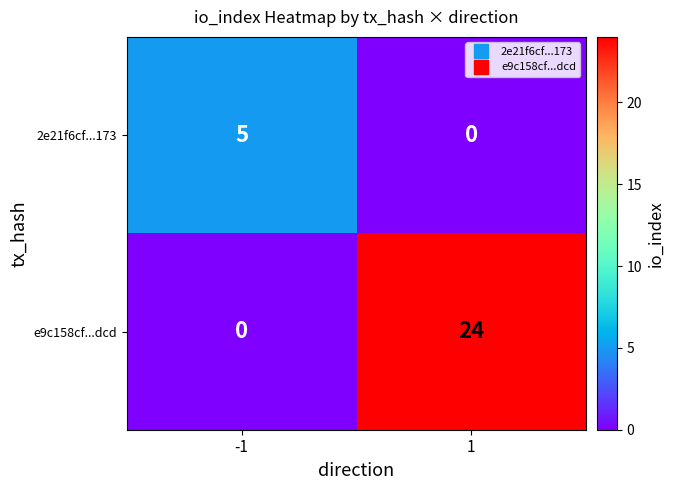

What is the difference between the highest and lowest values at -1?

5